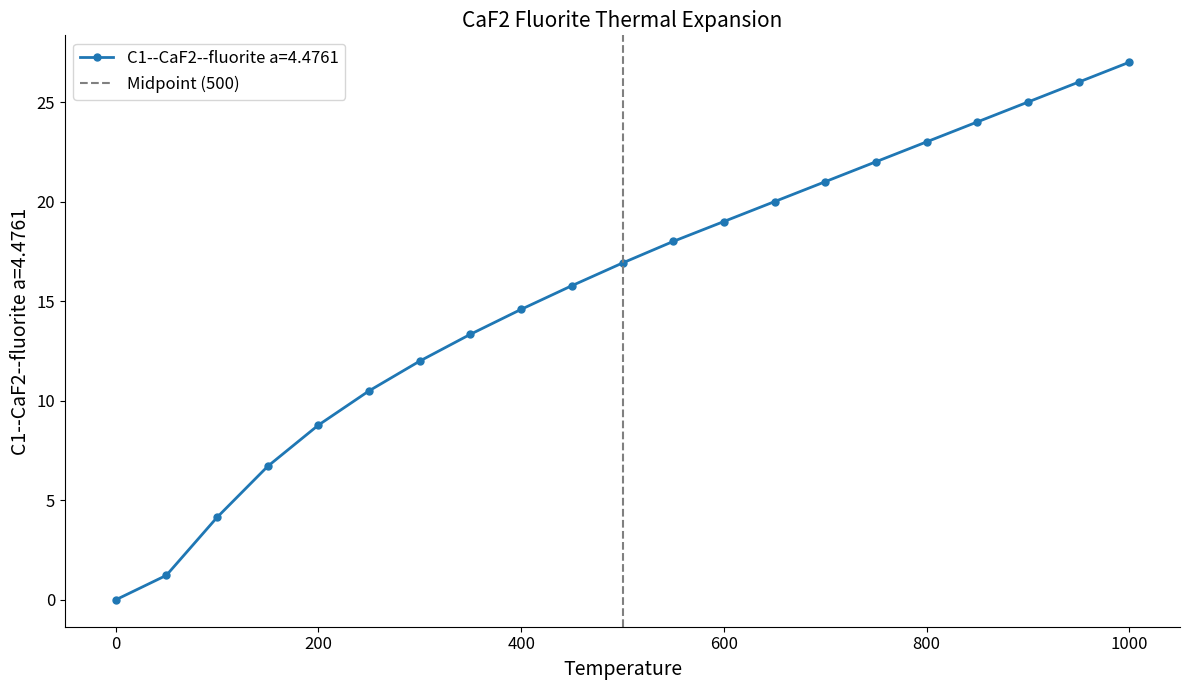

True or false: C1--CaF2--fluorite a=4.4761 has more than 2 points higher than both neighbors.

False